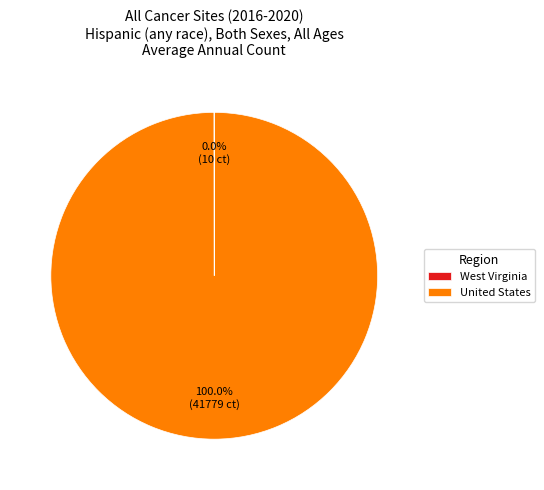

Is there any slice that represents more than half of the pie?

Yes